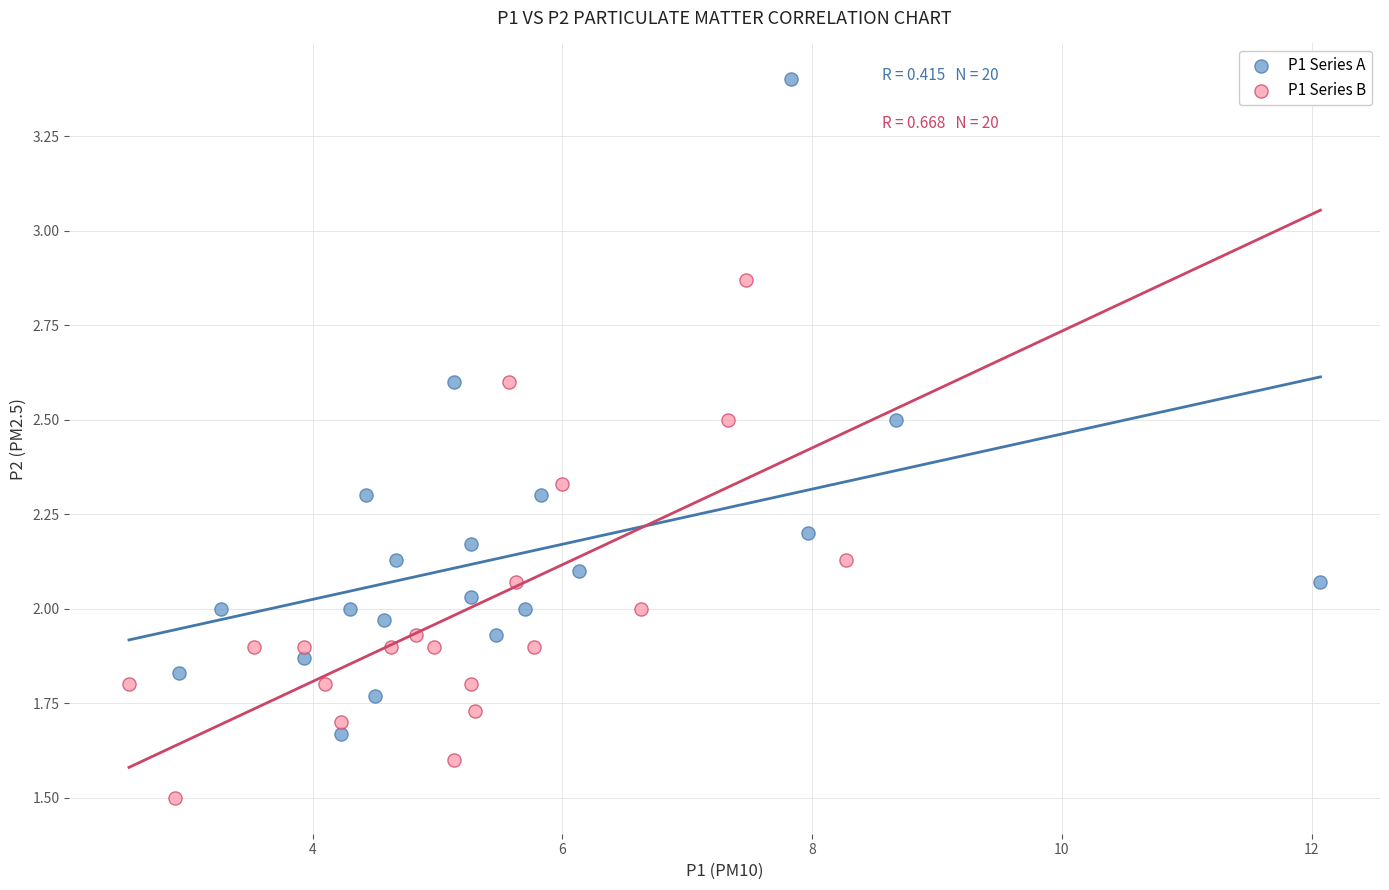

Which series has the widest spread of Y values?

P1 Series A